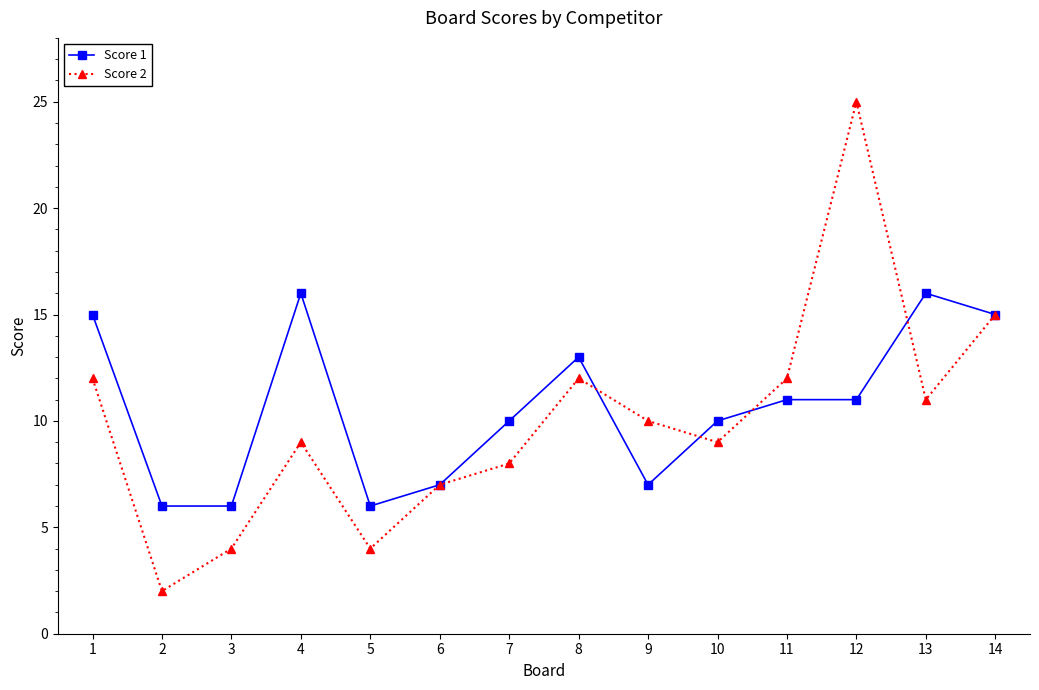

Reading left to right, what are all the values shown in this chart?

Score 1: 1=15	2=6	3=6	4=16	5=6	6=7	7=10	8=13	9=7	10=10	11=11	12=11	13=16	14=15
Score 2: 1=12	2=2	3=4	4=9	5=4	6=7	7=8	8=12	9=10	10=9	11=12	12=25	13=11	14=15